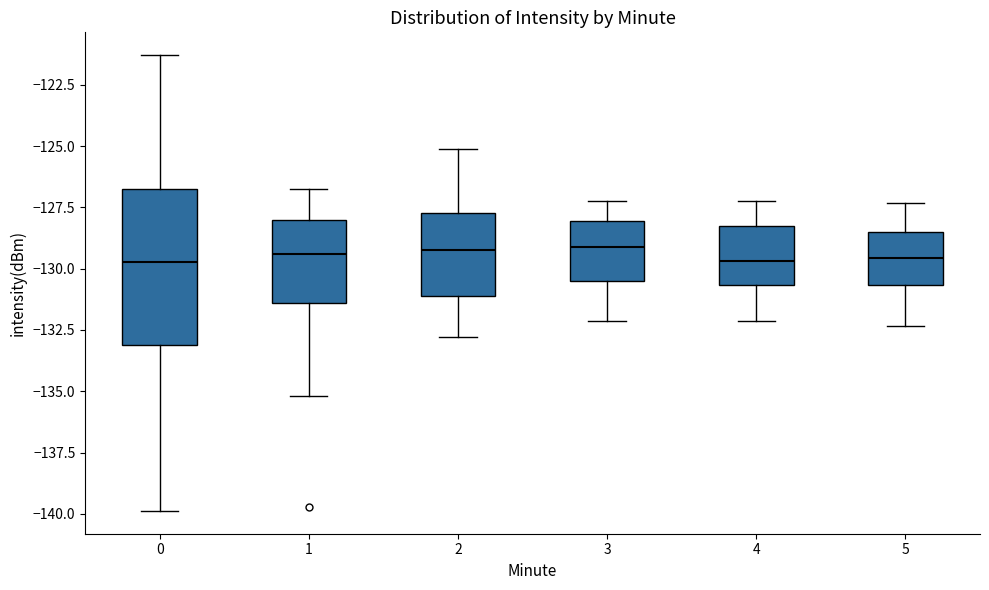

Reading left to right, transcribe this box plot: for each box, give where its median line is, the range the box spans, and where its two whiskers end, as read against the y-axis. The values are not printed on the chart, so give them approximately, as read against the axis.

0: median -129.5, box -133.0 to -126.5, whiskers -140.0 to -121.5
1: median -129.5, box -131.5 to -128.0, whiskers -135.0 to -126.5
2: median -129.0, box -131.0 to -127.5, whiskers -133.0 to -125.0
3: median -129.0, box -130.5 to -128.0, whiskers -132.0 to -127.0
4: median -129.5, box -130.5 to -128.5, whiskers -132.0 to -127.0
5: median -129.5, box -130.5 to -128.5, whiskers -132.5 to -127.5